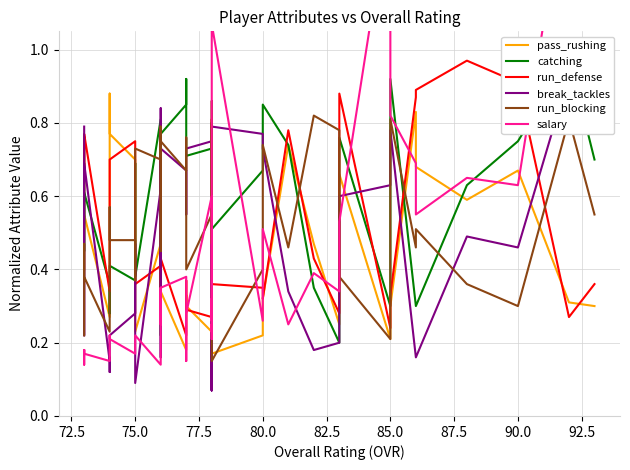

How many series are shown in this chart?

6